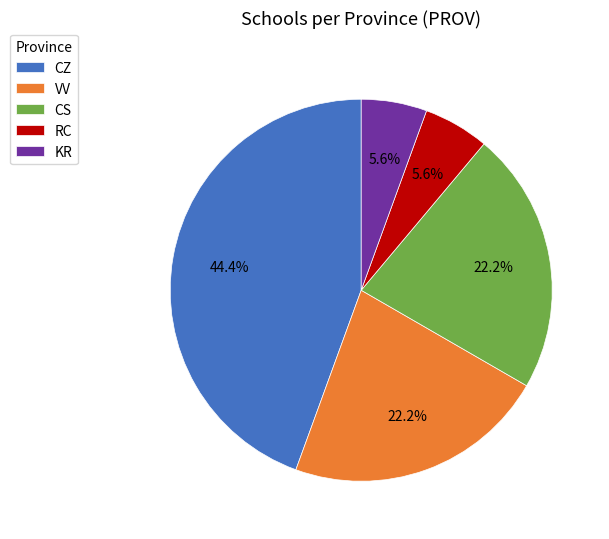

To the nearest percent, what portion does VV represent?

22%